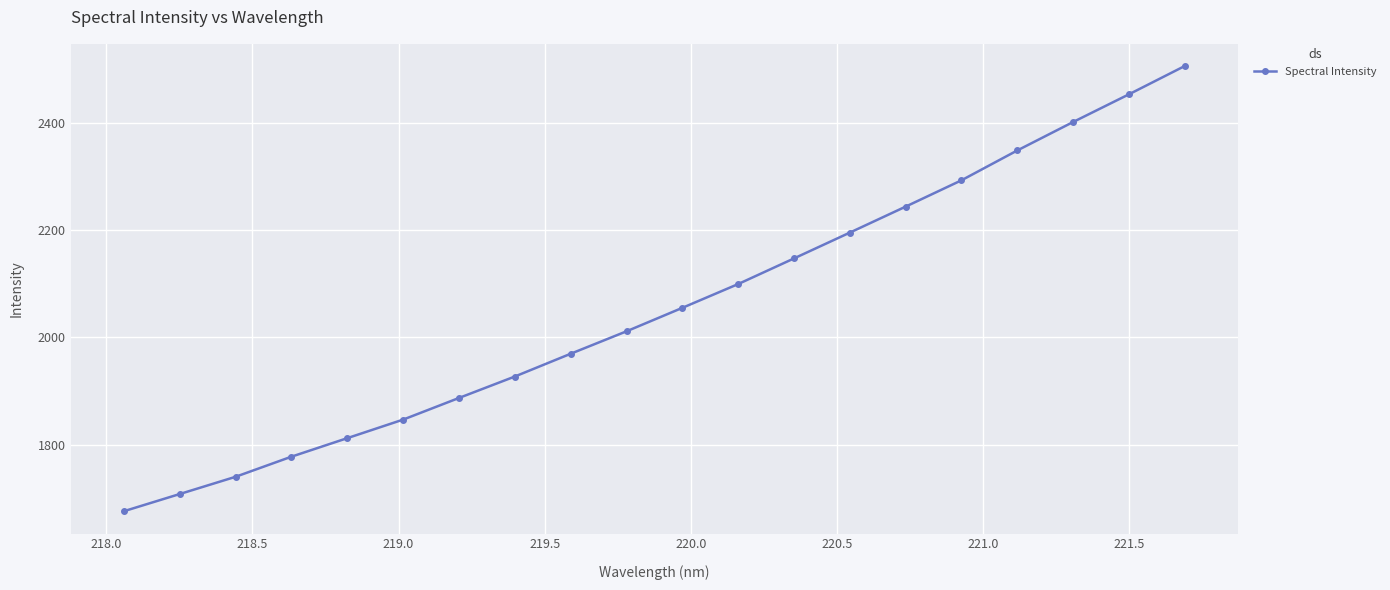

What is the value of the 12th point from the left?

2099.5